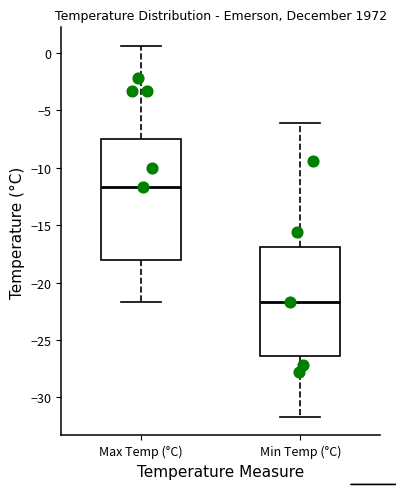

Reading left to right, transcribe this box plot: for each box, give where its median line is, the range the box spans, and where its two whiskers end, as read against the y-axis. The values are not printed on the chart, so give them approximately, as read against the axis.

Max Temp (°C): median -11.5, box -18.0 to -7.5, whiskers -21.5 to 0.5
Min Temp (°C): median -21.5, box -26.5 to -17.0, whiskers -31.5 to -6.0